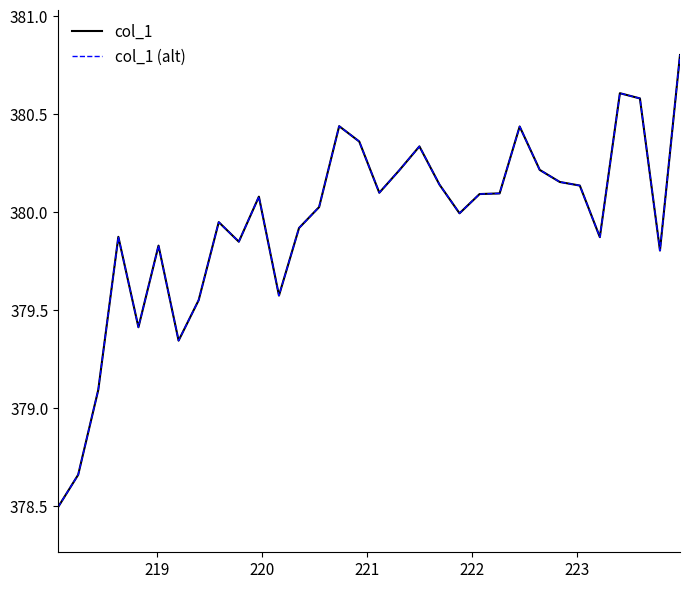

What is the maximum value for col_1 (alt)?

380.8